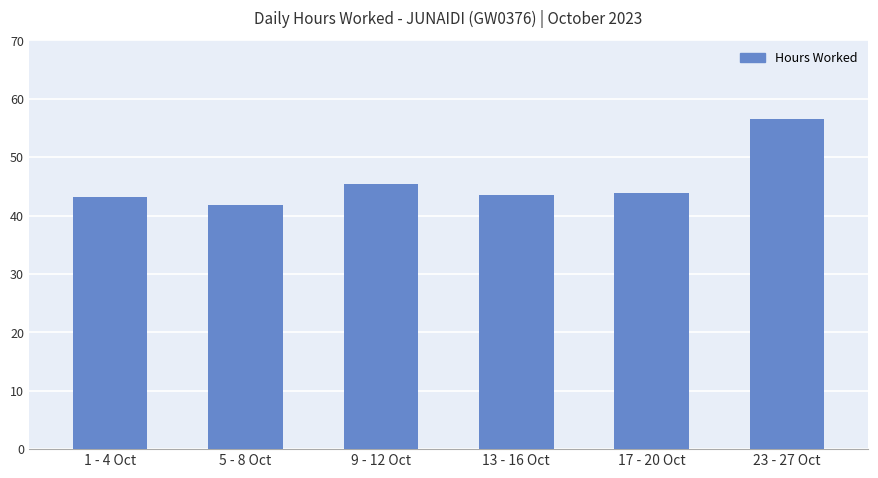

What position from the right is 23 - 27 Oct?

1